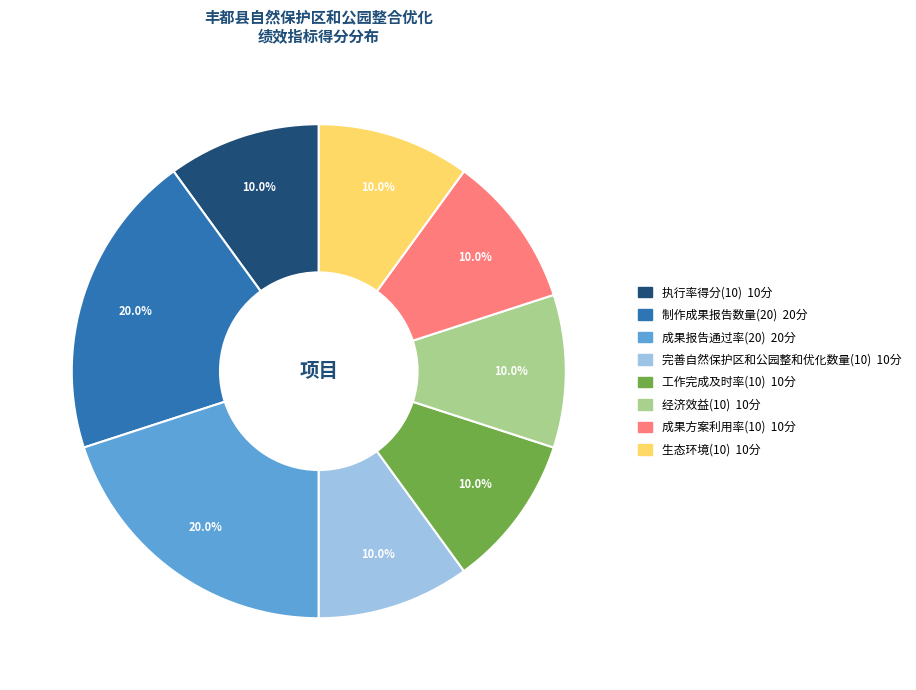

To the nearest percent, what portion does 生态环境(10) represent?

10%